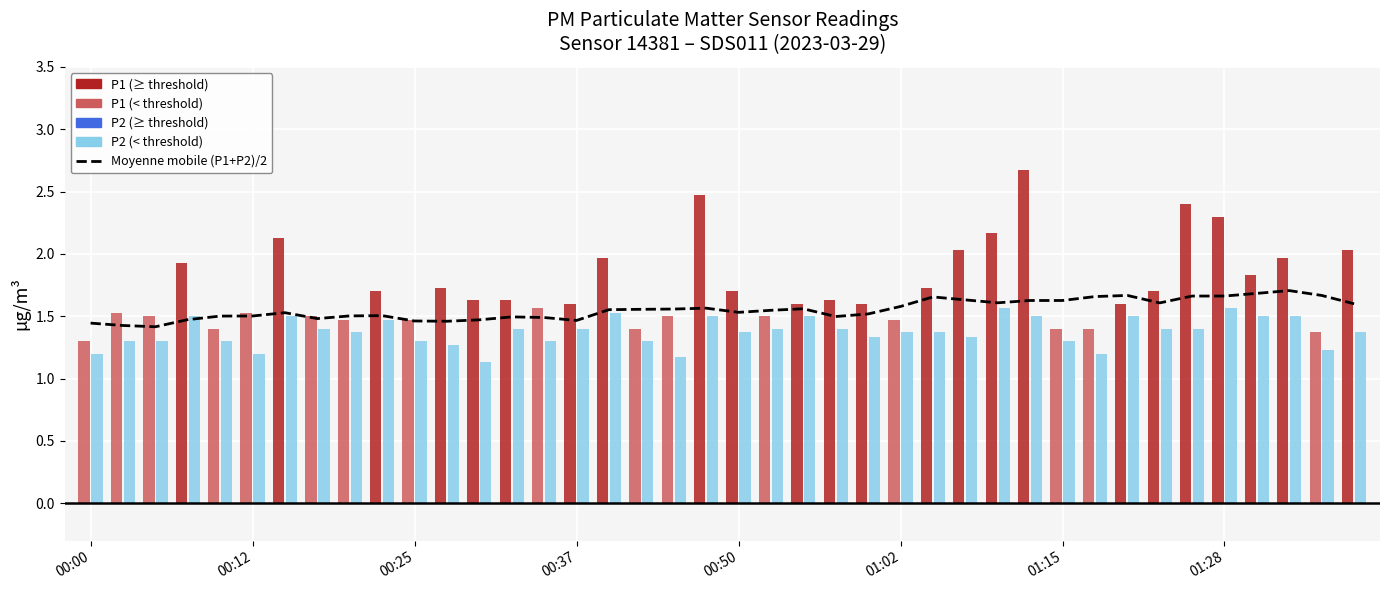

The chart shows a value of 0.6 at 00:12. True or false?

False